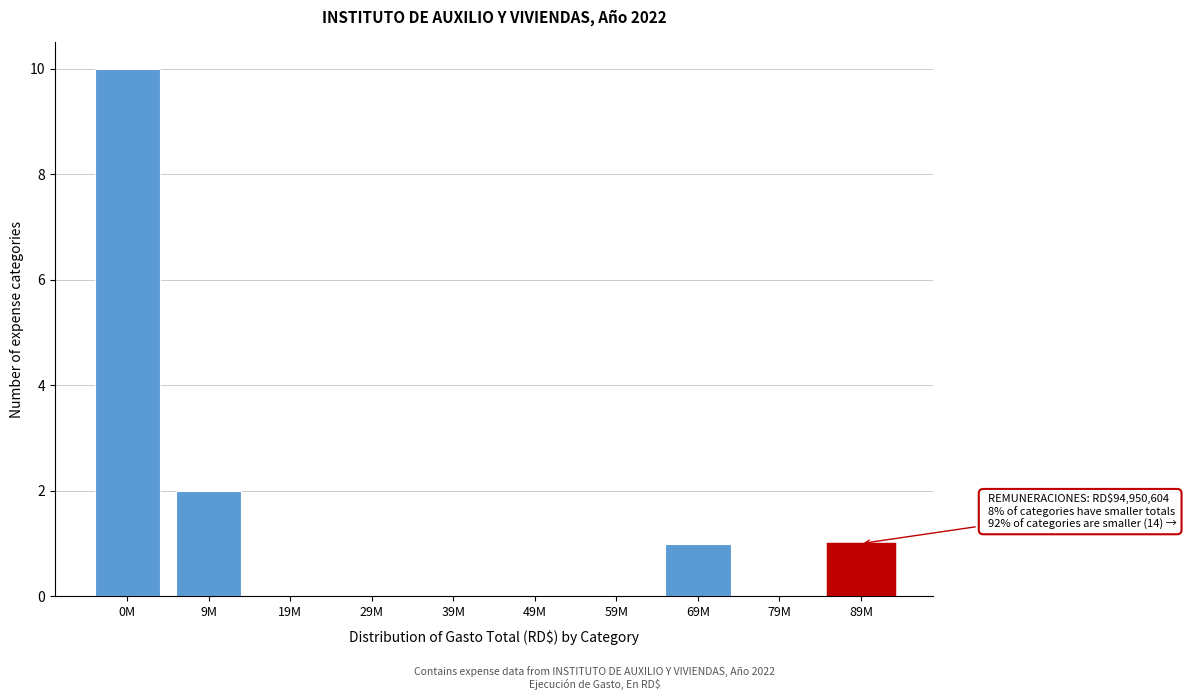

Reading right to left, extract all data points from this chart.

89M=1	79M=0	69M=1	59M=0	49M=0	39M=0	29M=0	19M=0	9M=2	0M=10